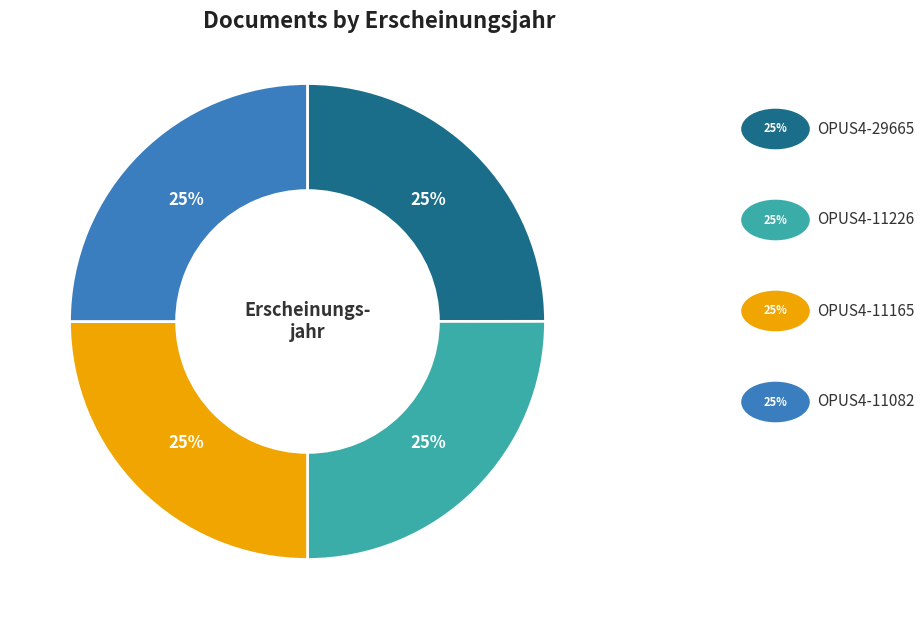

Is there any slice that represents more than half of the pie?

No